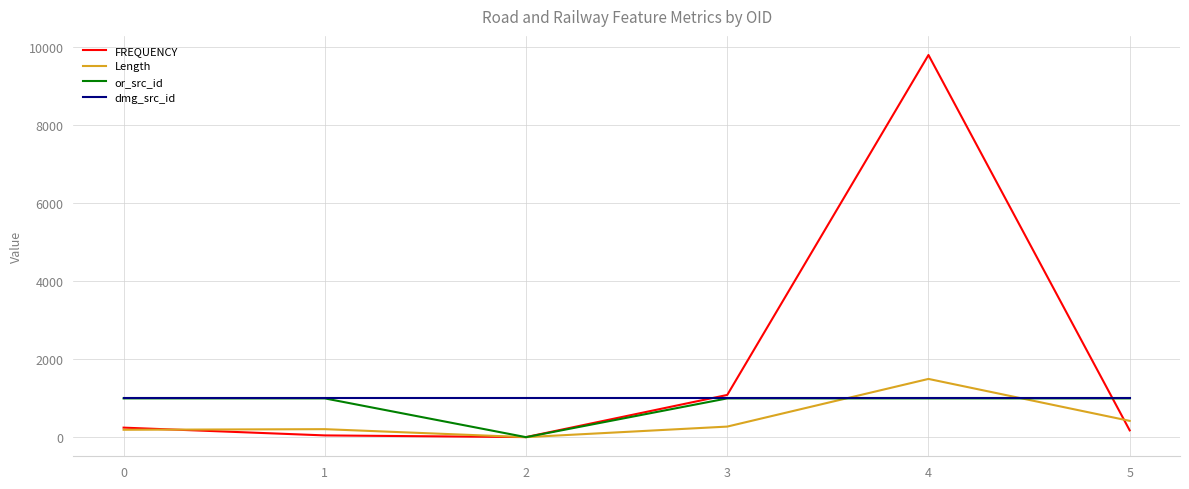

What is the maximum value shown in the chart?

9785.0